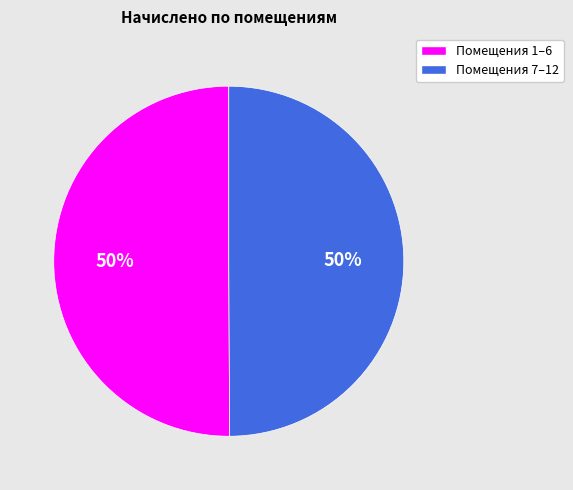

The Помещения 1–6 slice represents 50% of the pie. True or false?

True